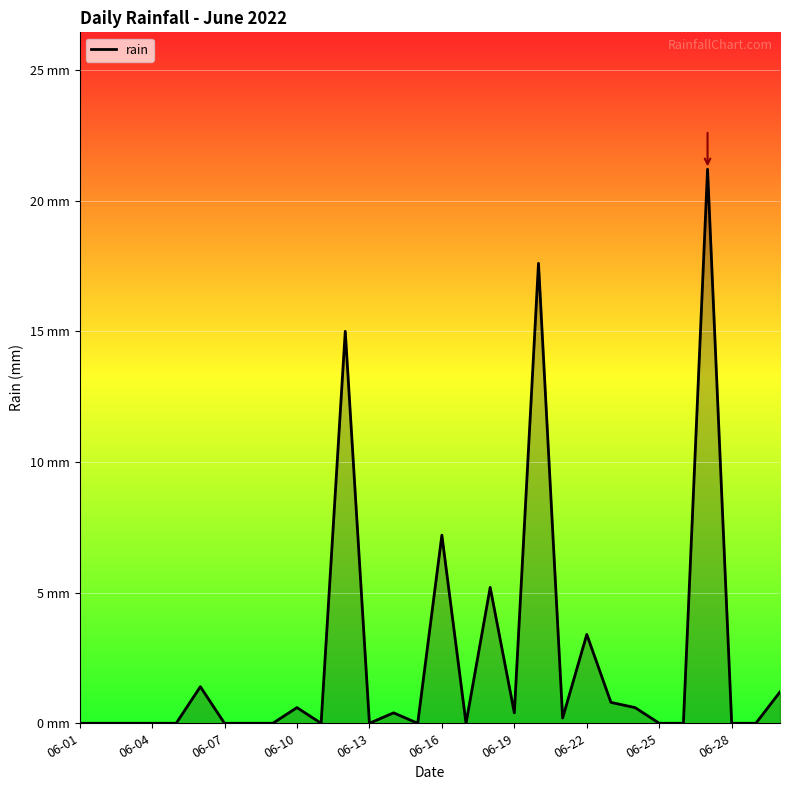

Does the chart have visible grid lines?

Yes